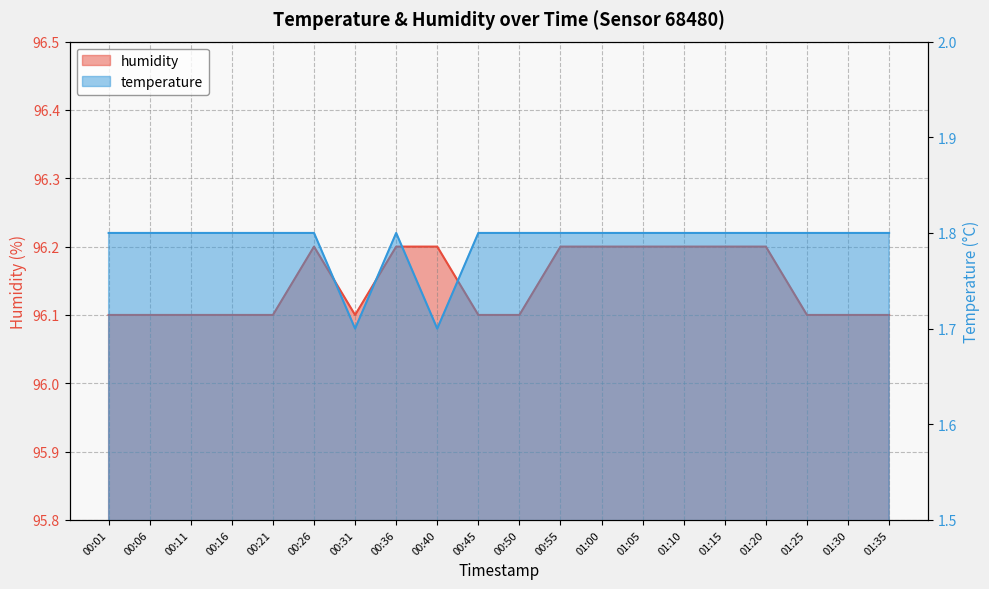

What position from the left is 01:15?

16